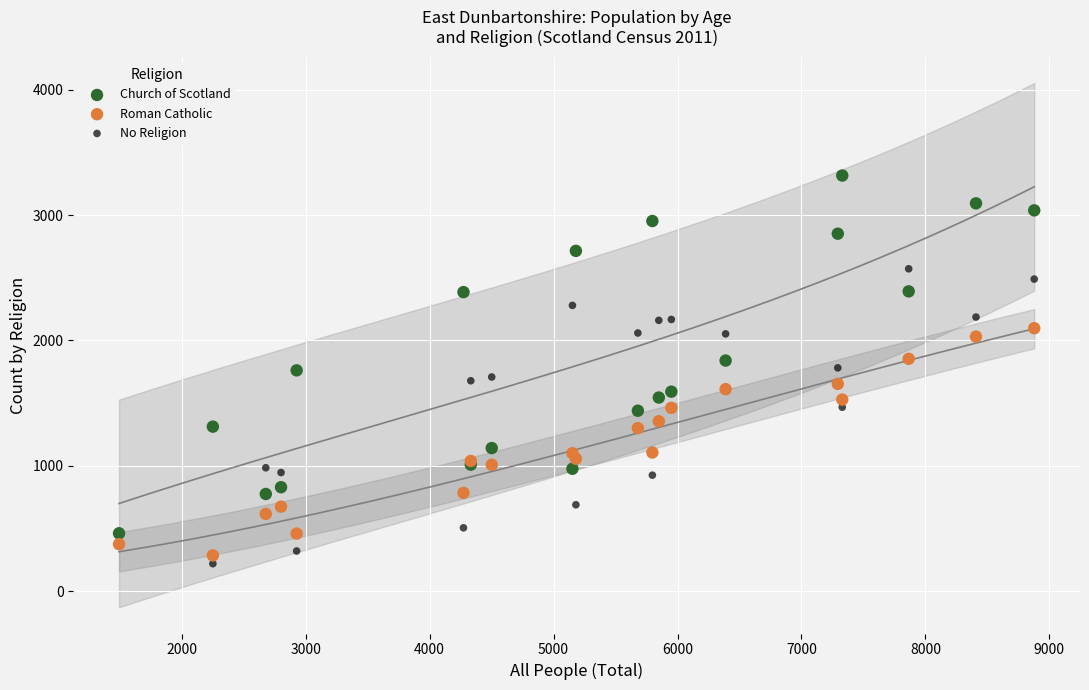

What are all the series names shown in the legend?

Church of Scotland, Roman Catholic, No Religion